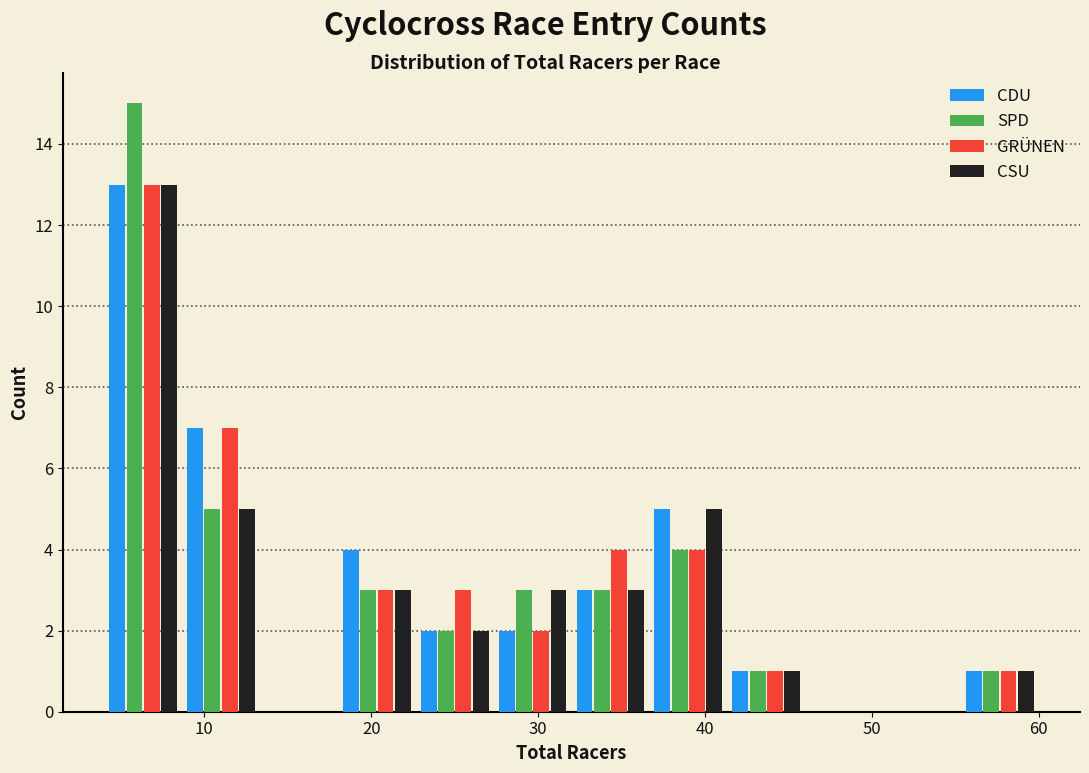

What is the height of the GRÜNEN bar covering 9 to 13 on the x-axis? Neither the bar edges nor the heights are printed on the chart, so give them approximately, as read against the axes.

7